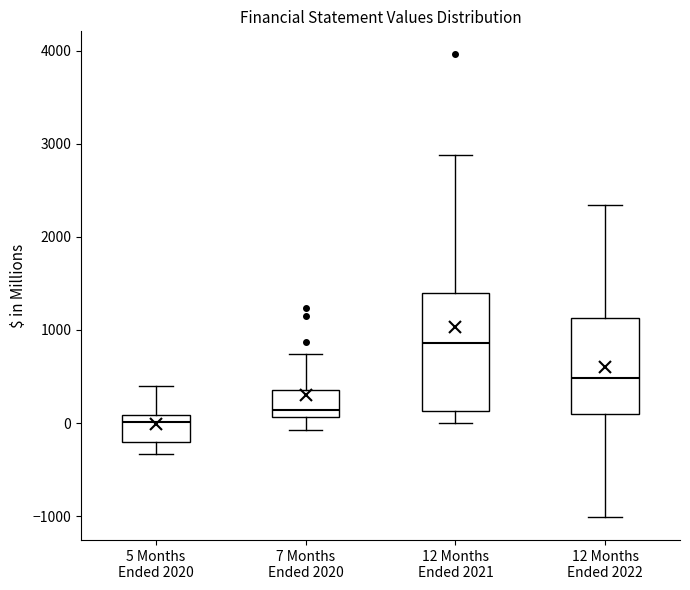

Reading left to right, read every box against the y-axis: the position of its median line, the range the box covers, and the ends of its whiskers. The values are not printed on the chart, so give them approximately, as read against the axis.

5 Months Ended 2020: median 0, box -200 to 100, whiskers -300 to 400
7 Months Ended 2020: median 100 (just above the box's lower edge), box 100 to 400, whiskers -100 to 700
12 Months Ended 2021: median 900, box 100 to 1400, whiskers 0 to 2900
12 Months Ended 2022: median 500, box 100 to 1100, whiskers -1000 to 2300